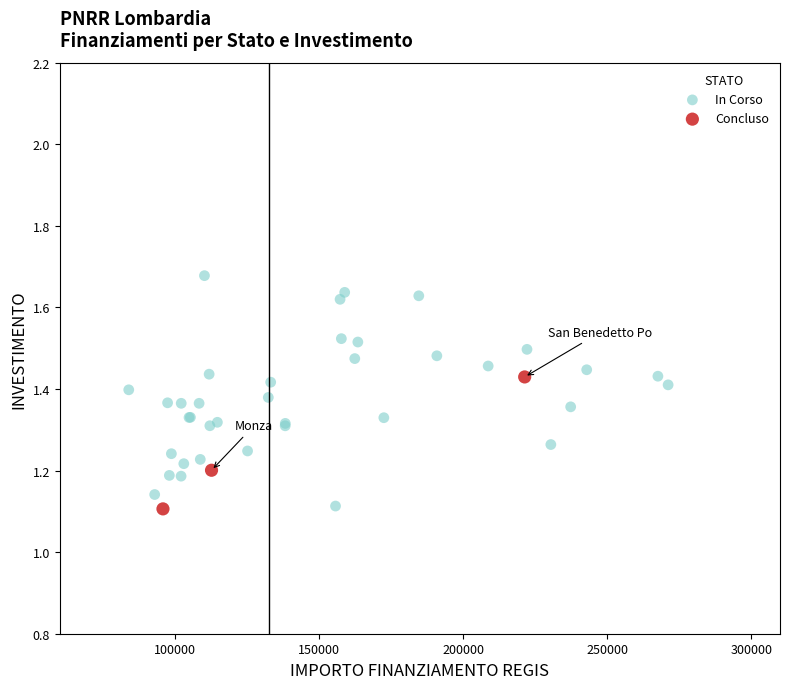

Which series has the widest spread of Y values?

In Corso